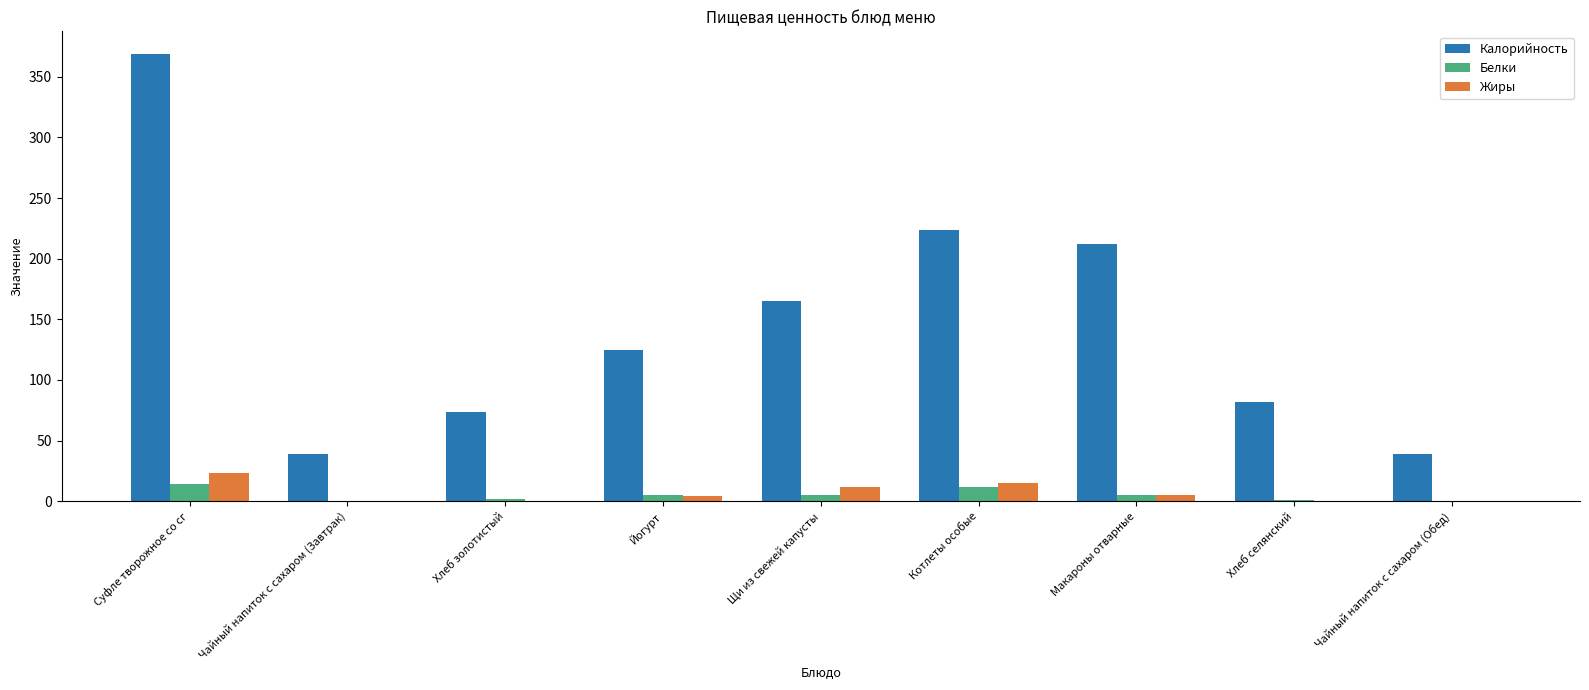

Is it true that Калорийность equals 359.0 at Котлеты особые?

False